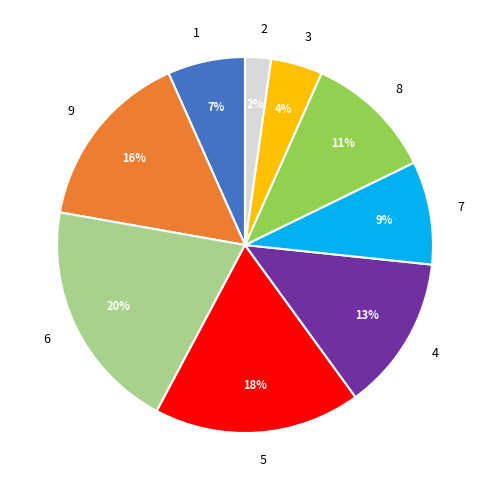

How many segments does this pie chart have?

9